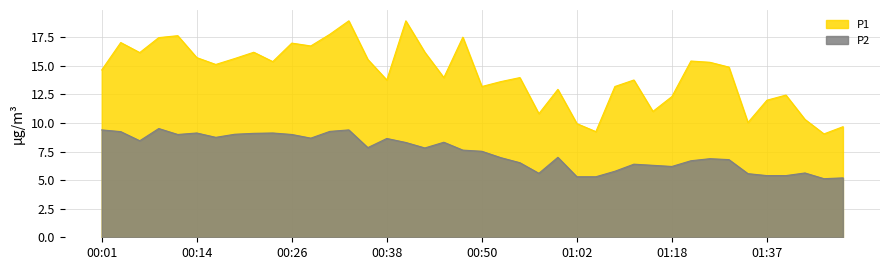

What is the difference between the highest and lowest values at 00:04?

7.8